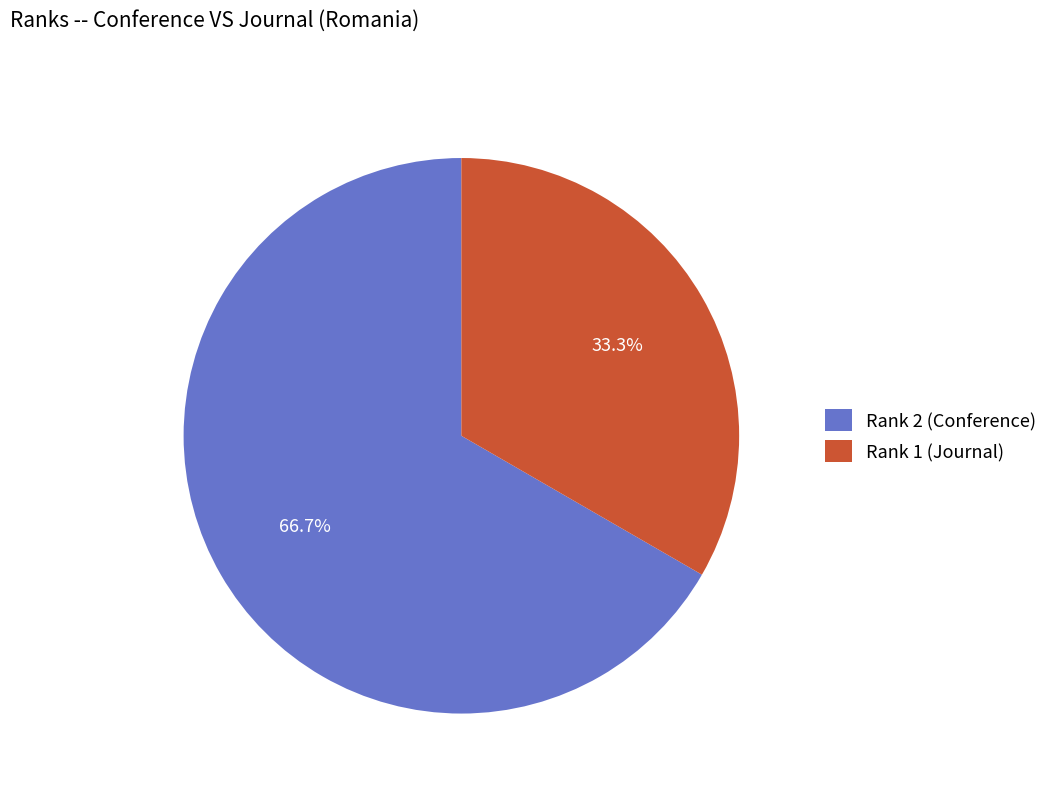

The Rank 1 (Journal) slice represents 33% of the pie. True or false?

True